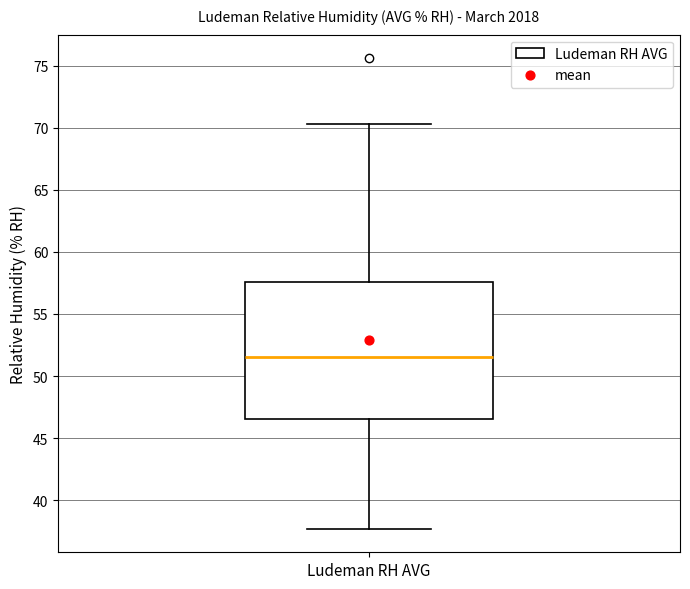

Where is the upper edge of the box for Ludeman RH AVG on the y-axis? The values are not printed on the chart, so give them approximately, as read against the axis.

57.5